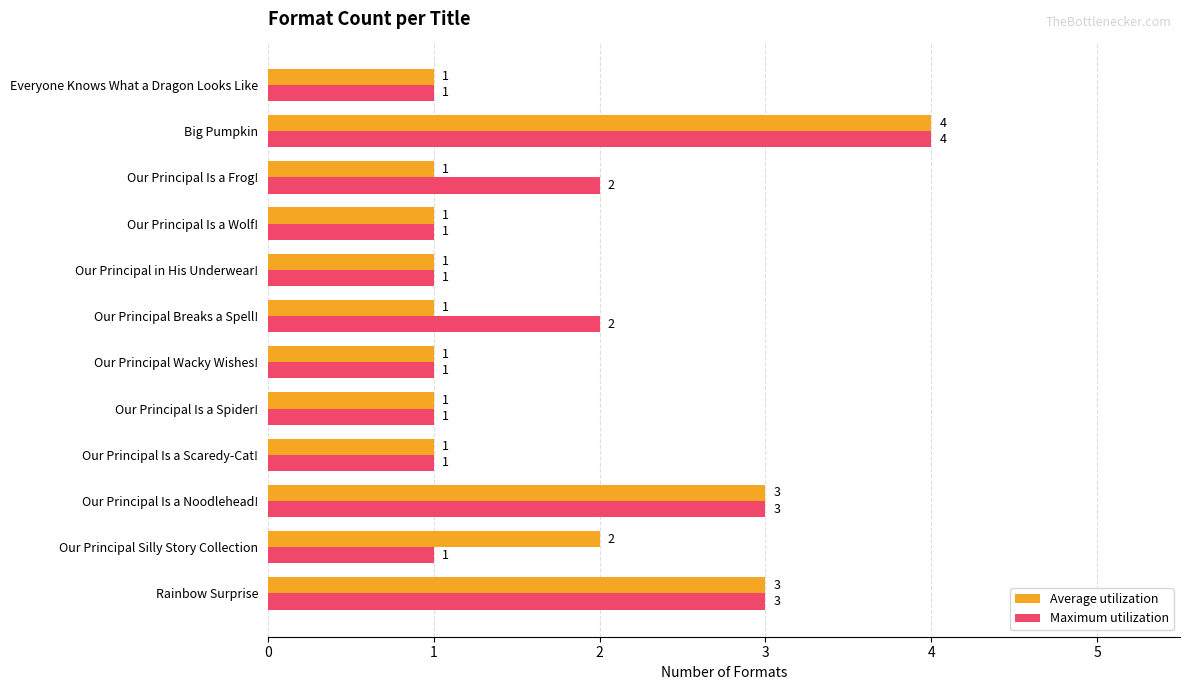

What is the difference between the maximum and minimum values in the Average utilization series?

3